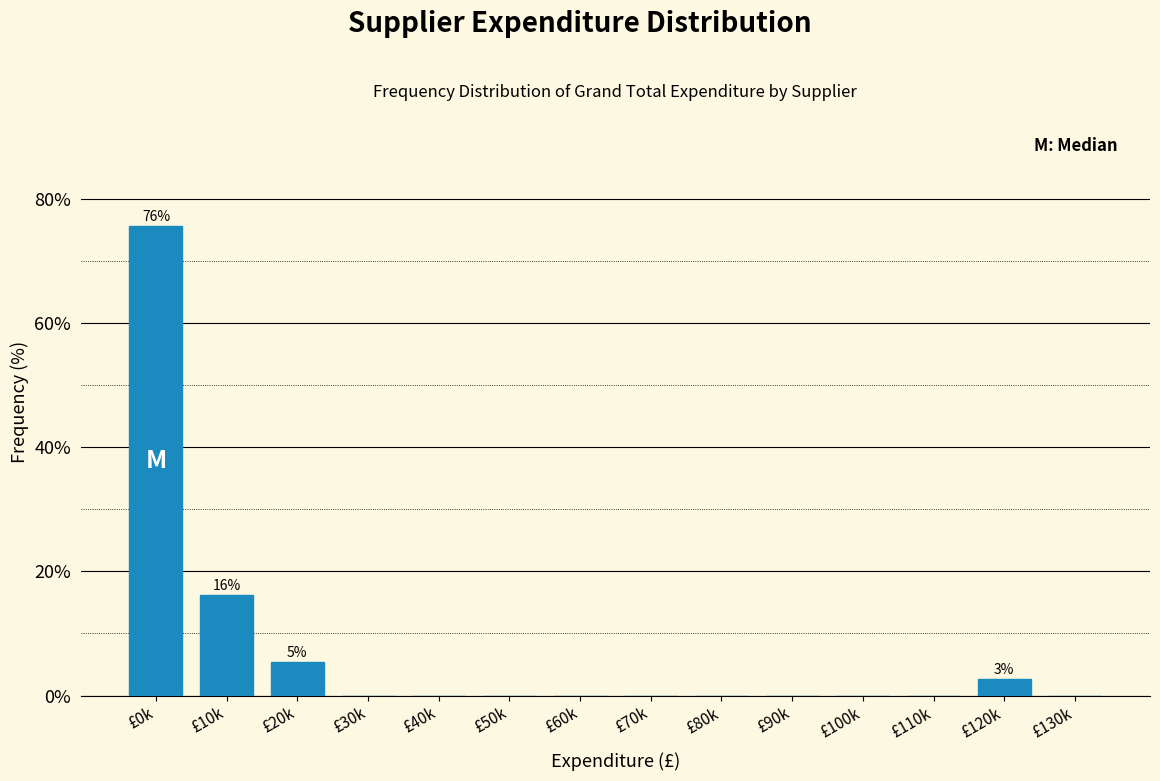

True or false: the data shows 0.0 at £50k.

True